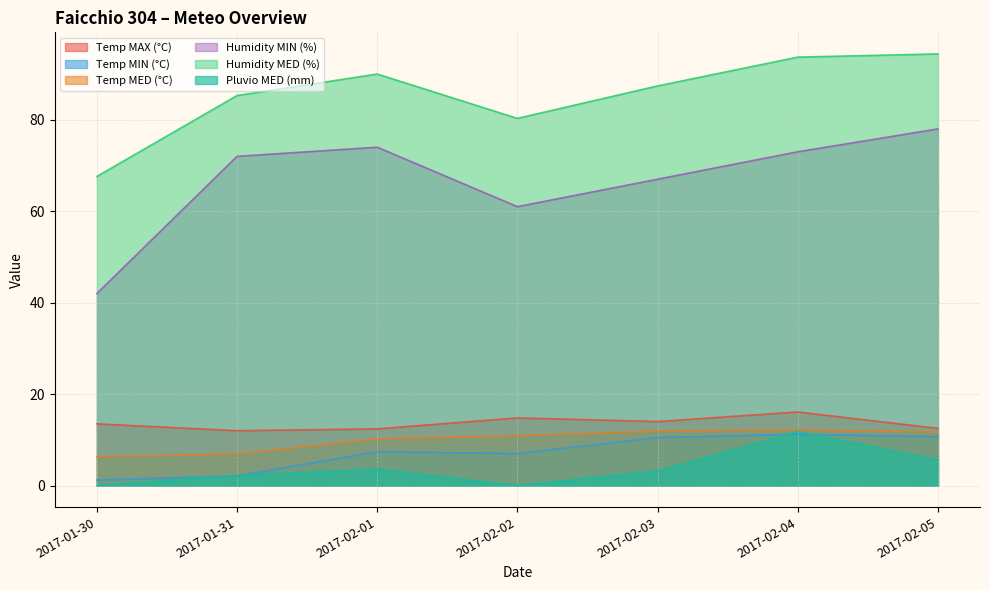

True or false: Humidity MED (%) and Humidity MIN (%) cross at least once.

False